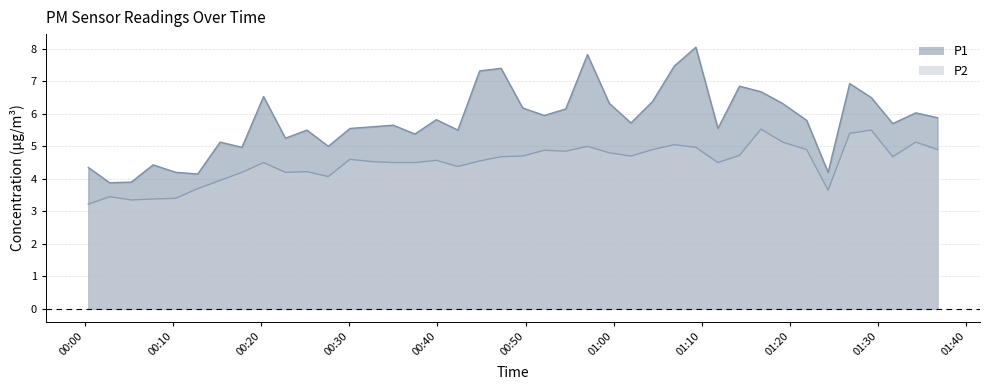

What is the difference between the maximum and minimum values in the P1 series?

4.2